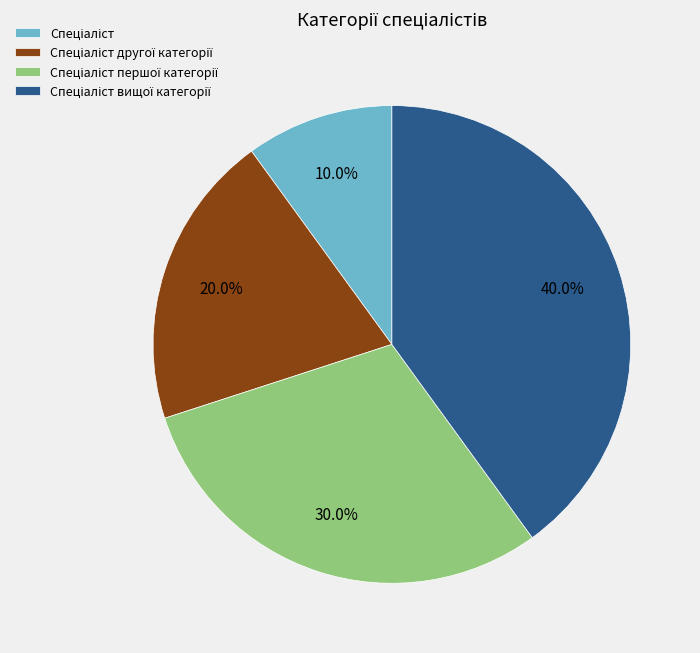

Does any single category account for the majority?

No